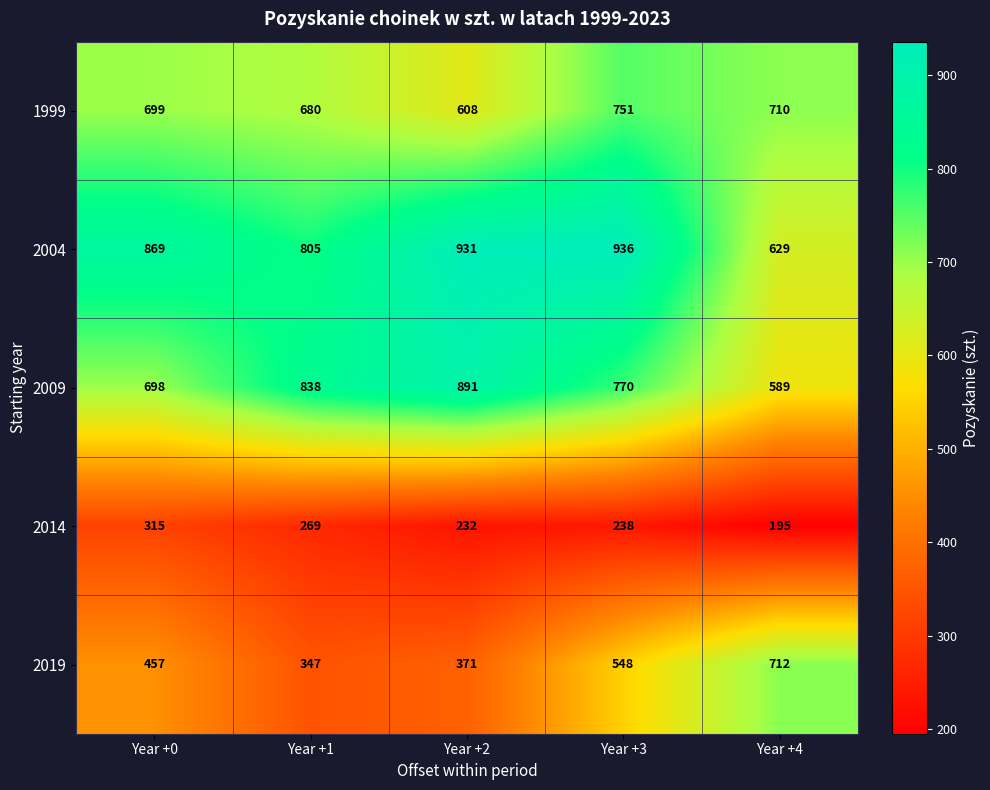

What is the difference between the maximum and minimum values in the 2019 series?

365